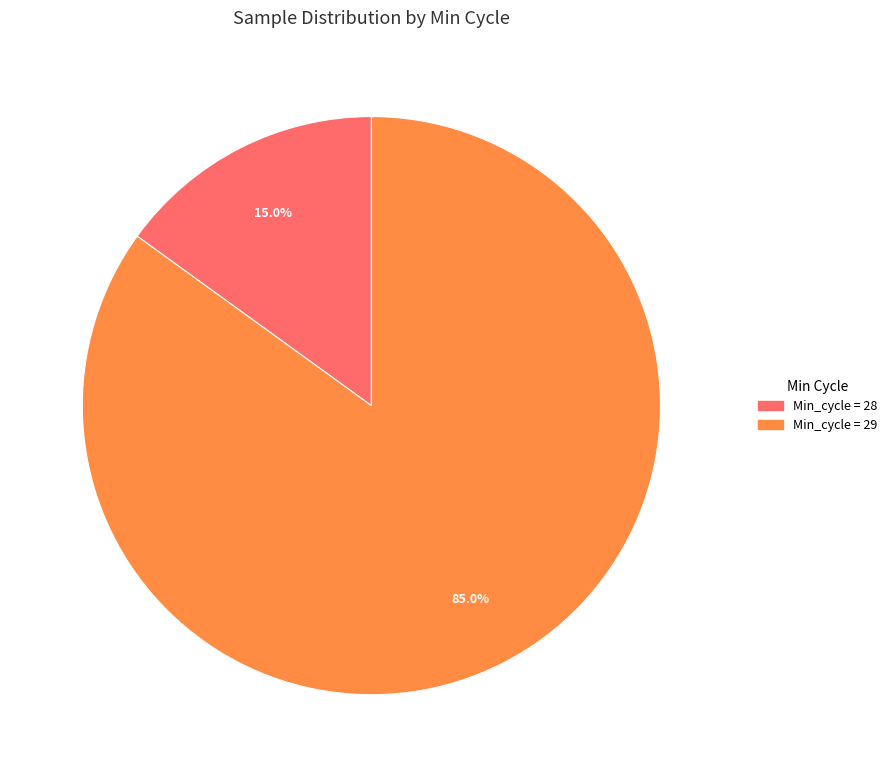

Is there any slice that represents more than half of the pie?

Yes